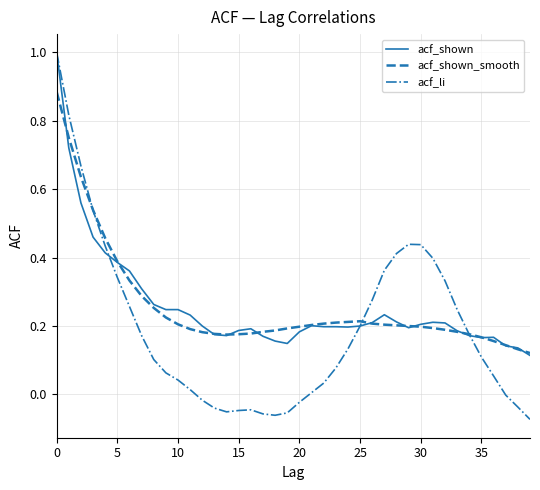

What is the maximum value for acf_shown?

1.0